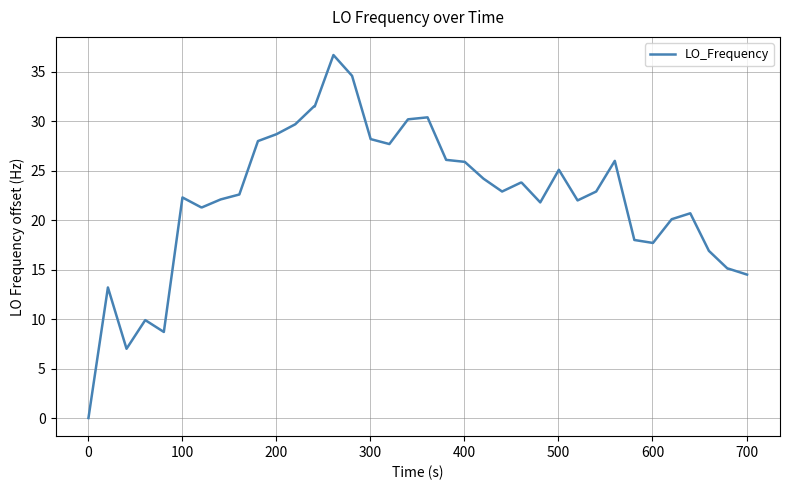

What is the difference between the maximum and minimum values?

36.7